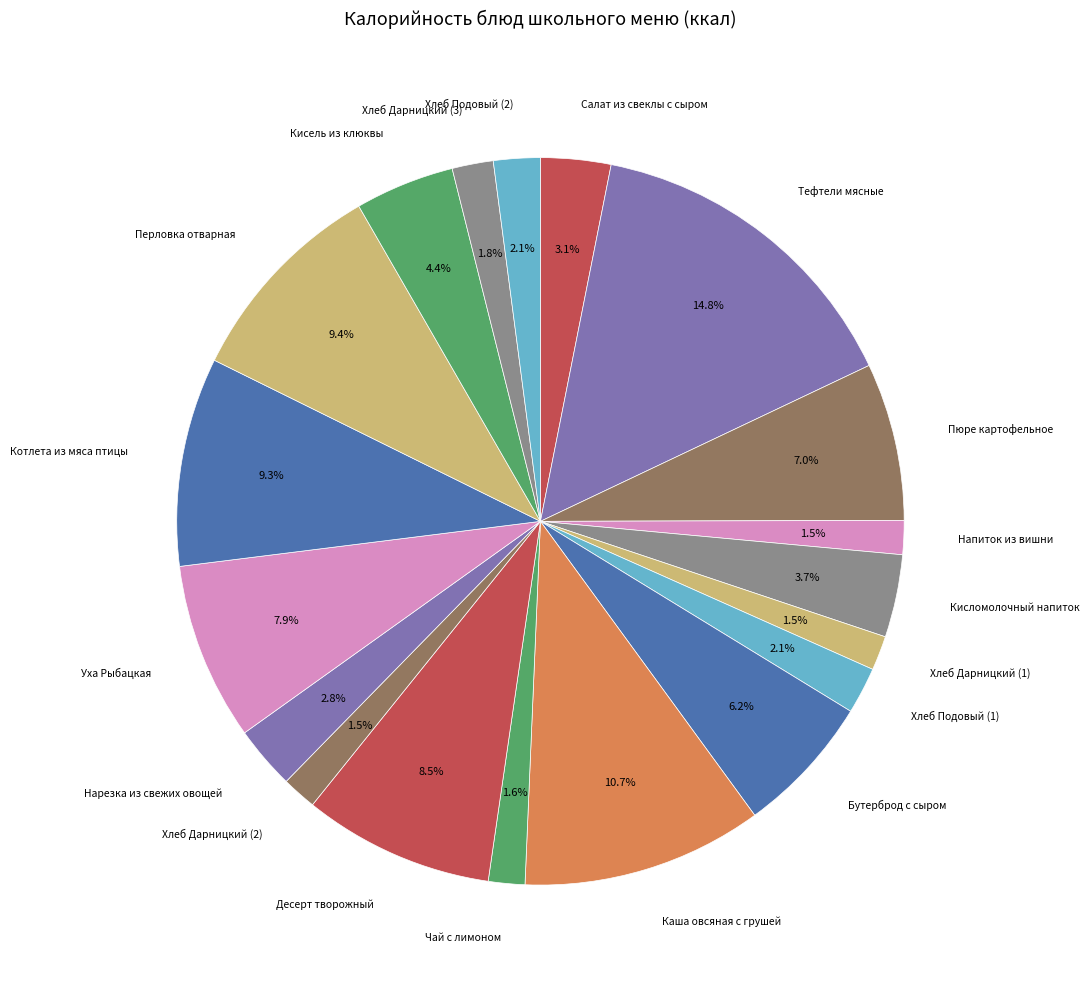

How many segments does this pie chart have?

19